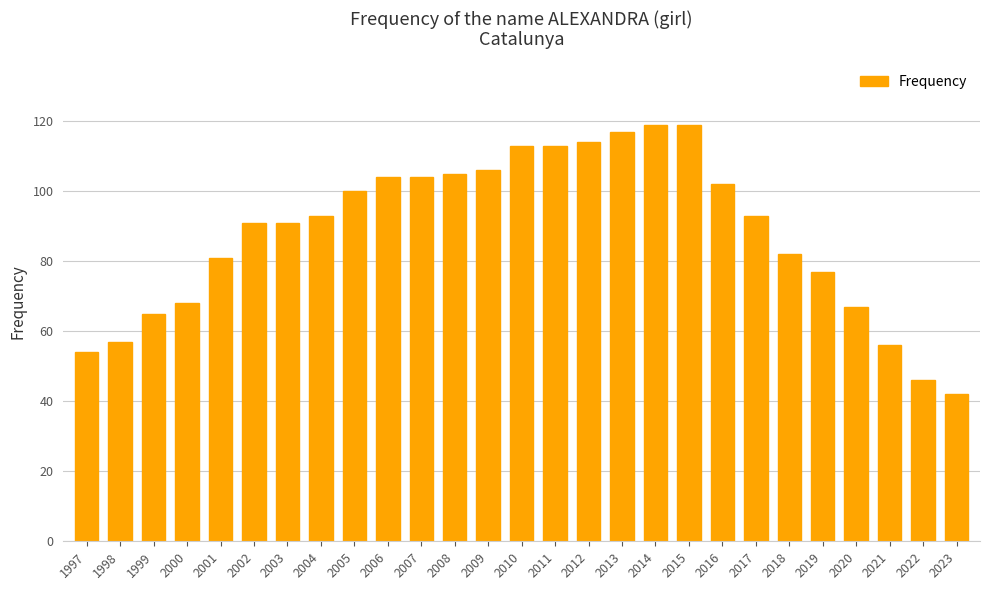

Reading left to right, list all the values displayed in this chart.

54	57	65	68	81	91	91	93	100	104	104	105	106	113	113	114	117	119	119	102	93	82	77	67	56	46	42